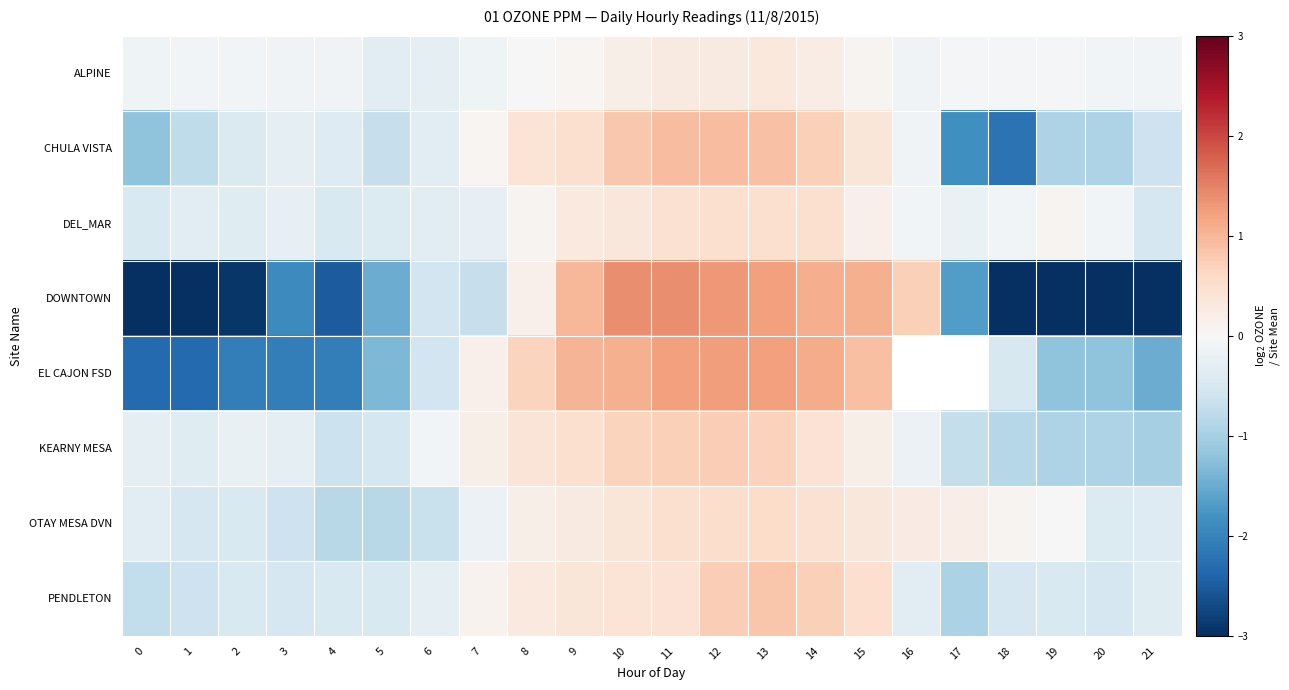

At which category is the sum across all series the highest?

12